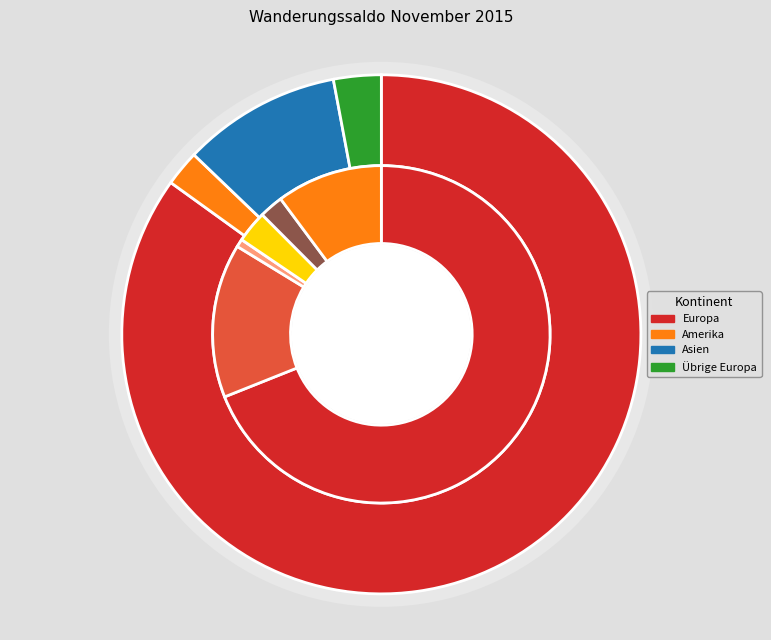

What is the smallest slice in the pie chart?

Afrika